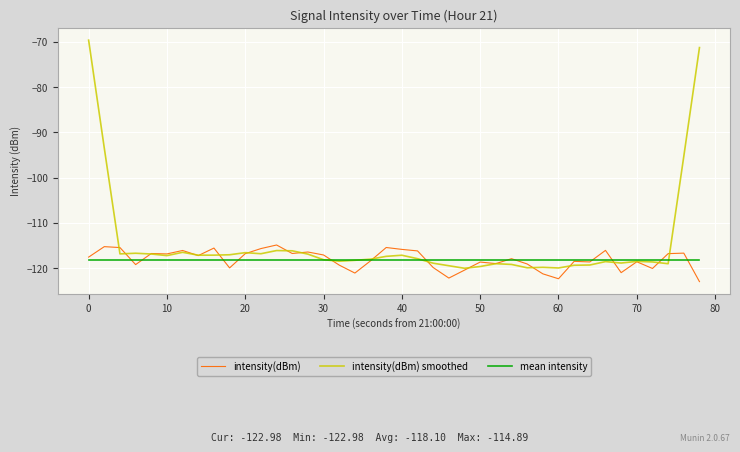

How many distinct data groups are displayed?

3